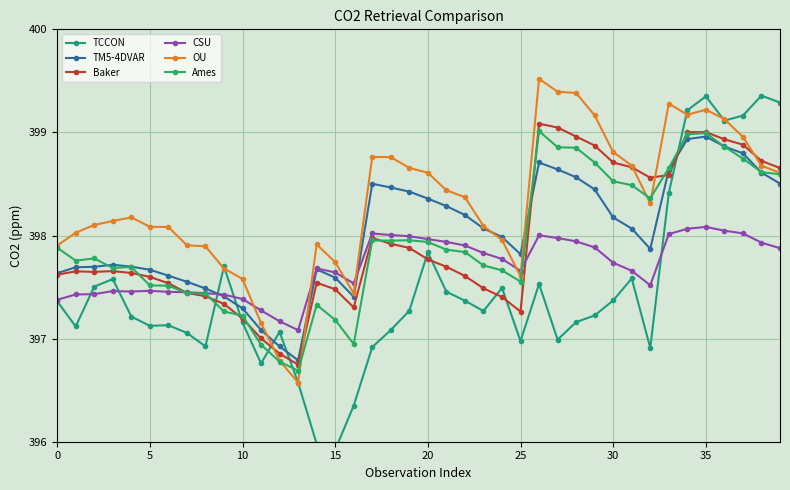

What is the value of the OU point at the 40th from the left?

398.6